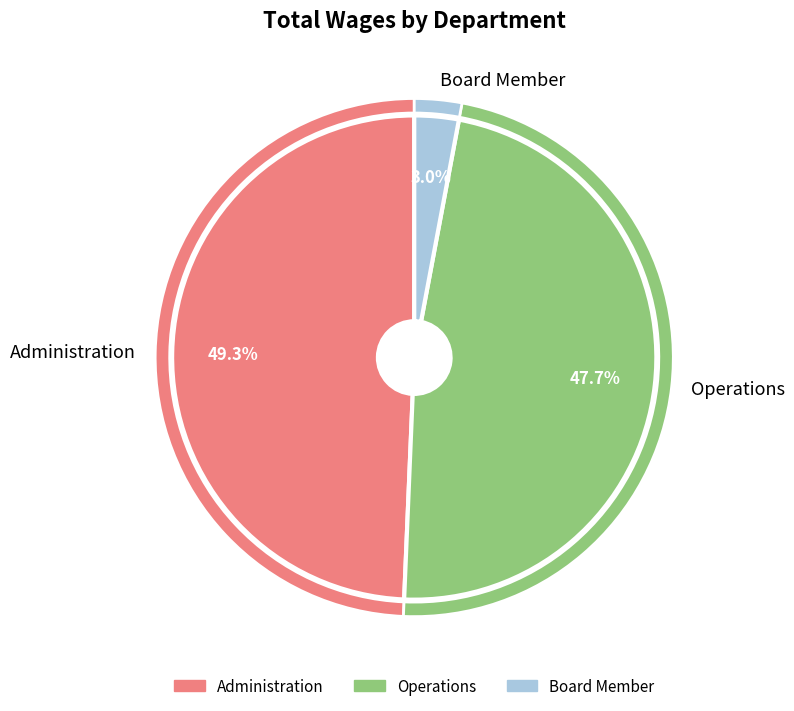

Is Board Member the majority of the pie?

No